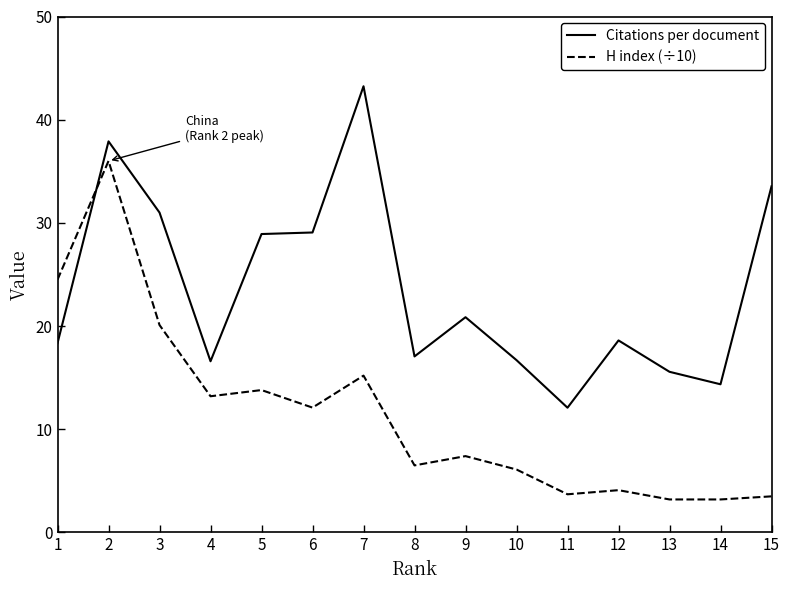

Rank the series by their average value, from lowest to highest.

H index (÷10), Citations per document